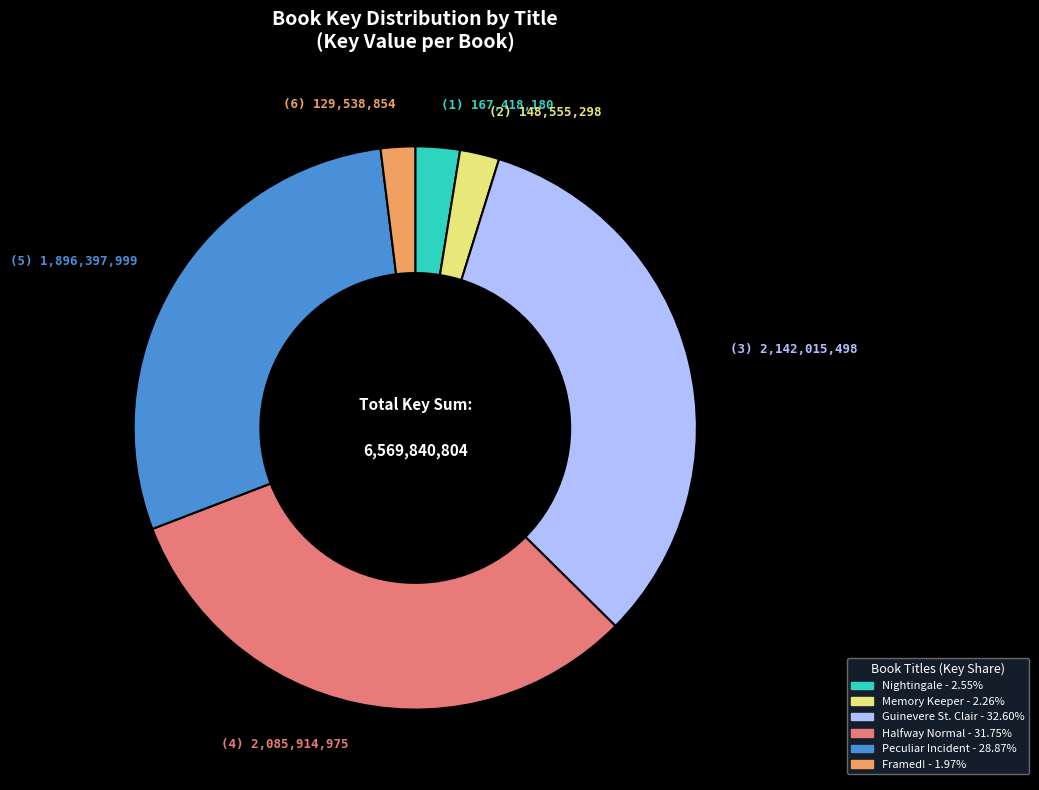

Is there any slice that represents more than half of the pie?

No